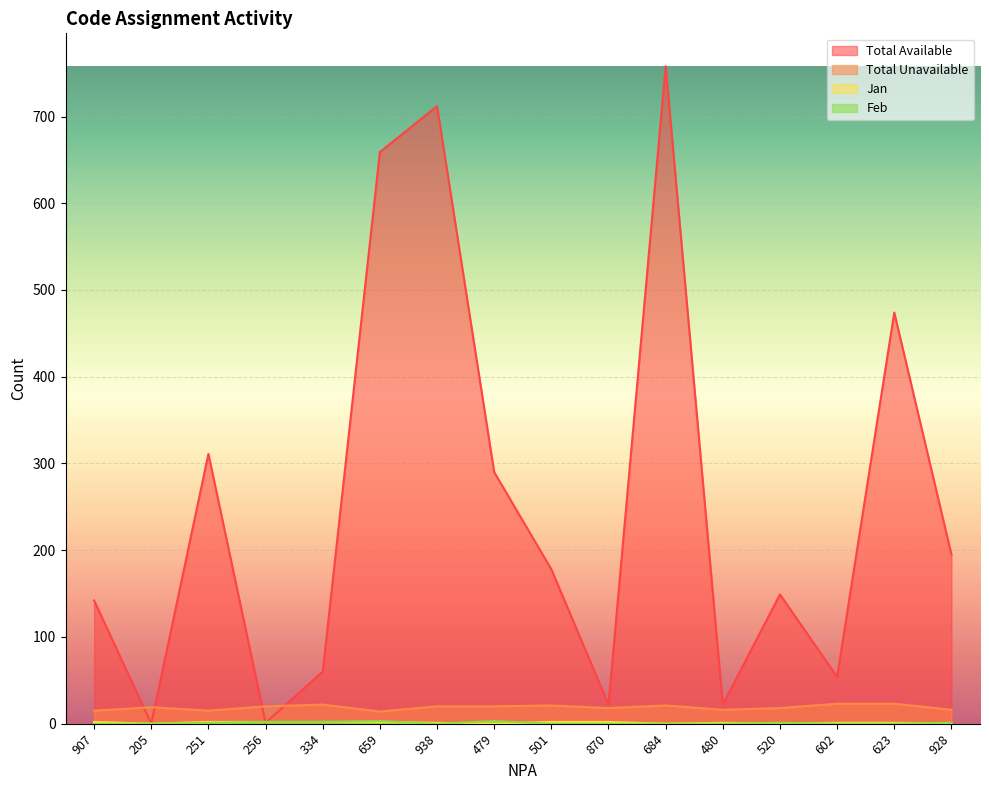

Where is the first local maximum for Feb?

659